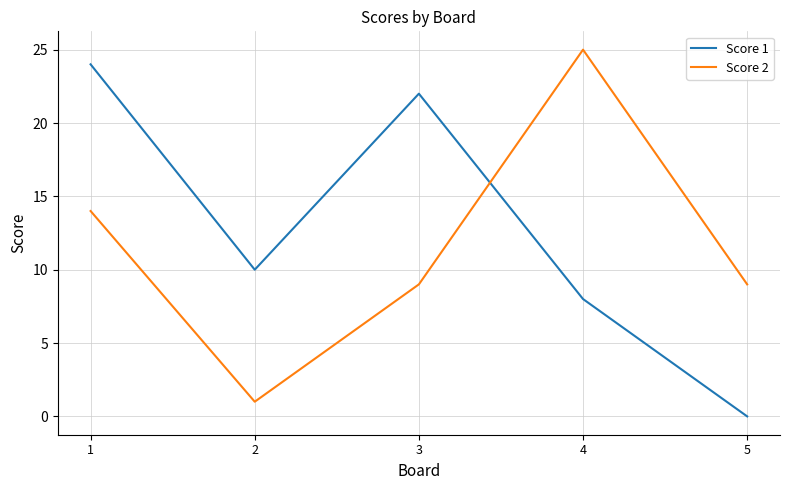

Where do Score 2 and Score 1 first cross each other?

3 and 4